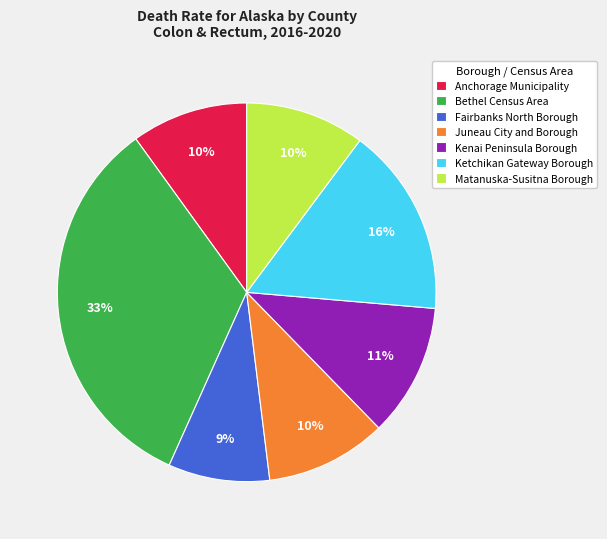

Does Ketchikan Gateway Borough represent more than half of the total?

No